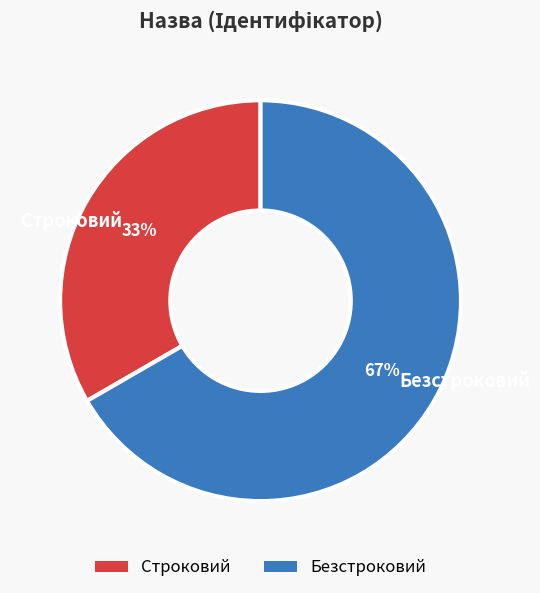

The Безстроковий slice represents 67% of the pie. True or false?

True